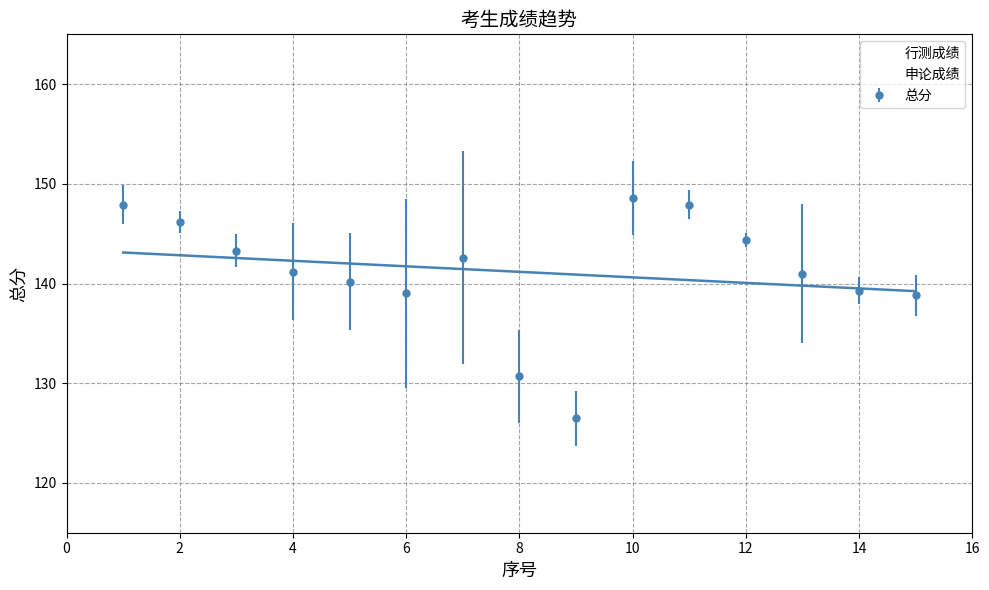

How many interior local peaks does the 总分 series have?

2